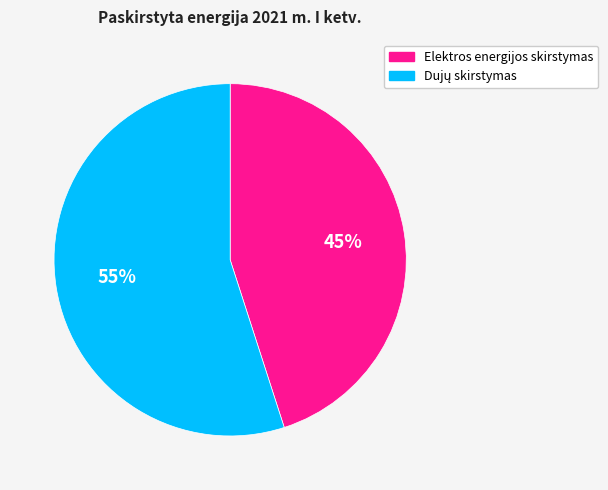

Does Elektros energijos skirstymas account for over 50% of the chart?

No